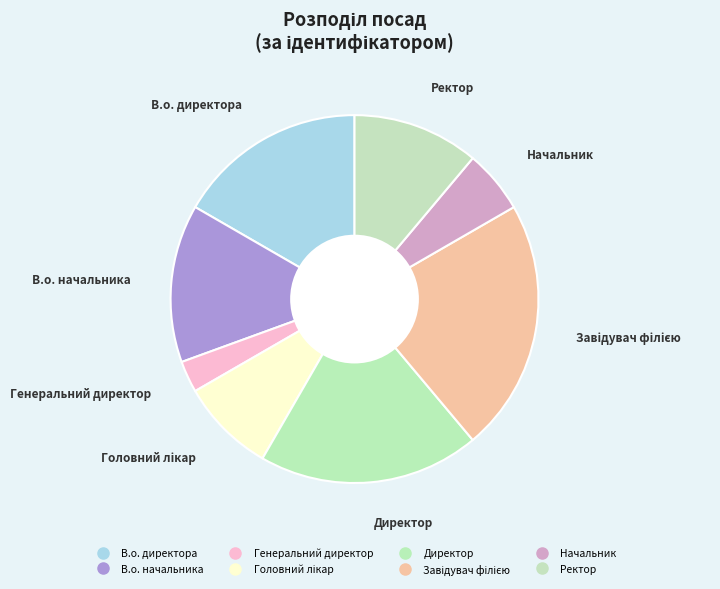

Count the number of slices in the pie.

8